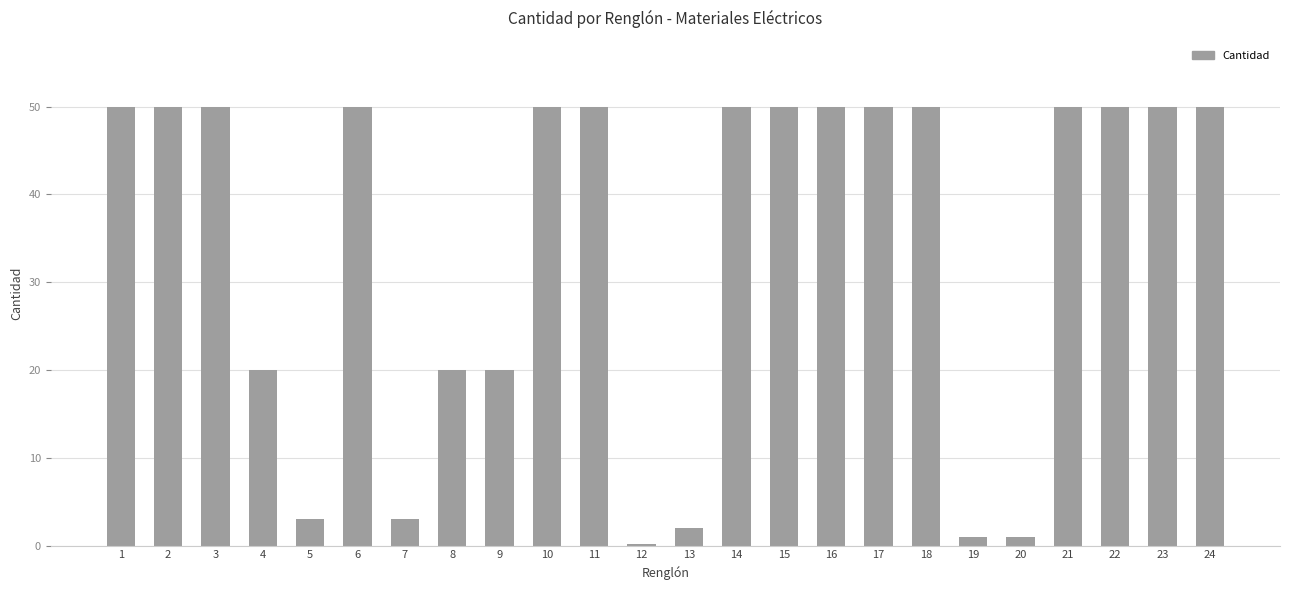

Which has a higher value, 5 or 4?

4